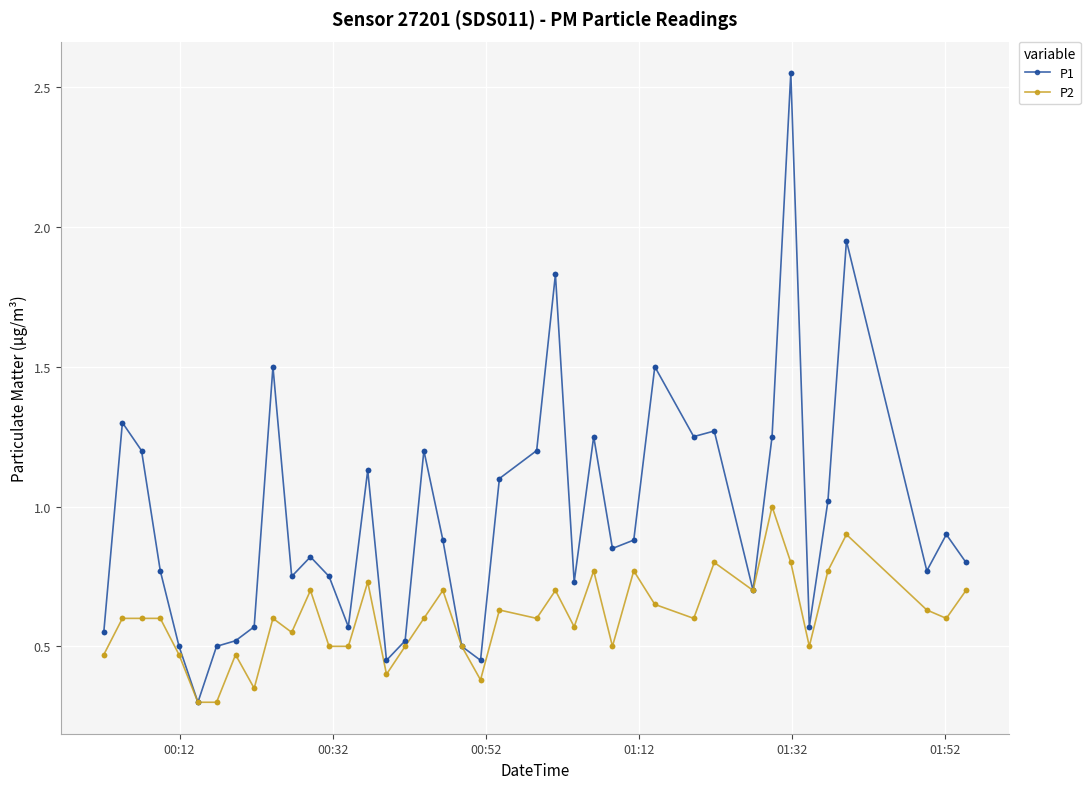

Which series has the largest total across all categories?

P1